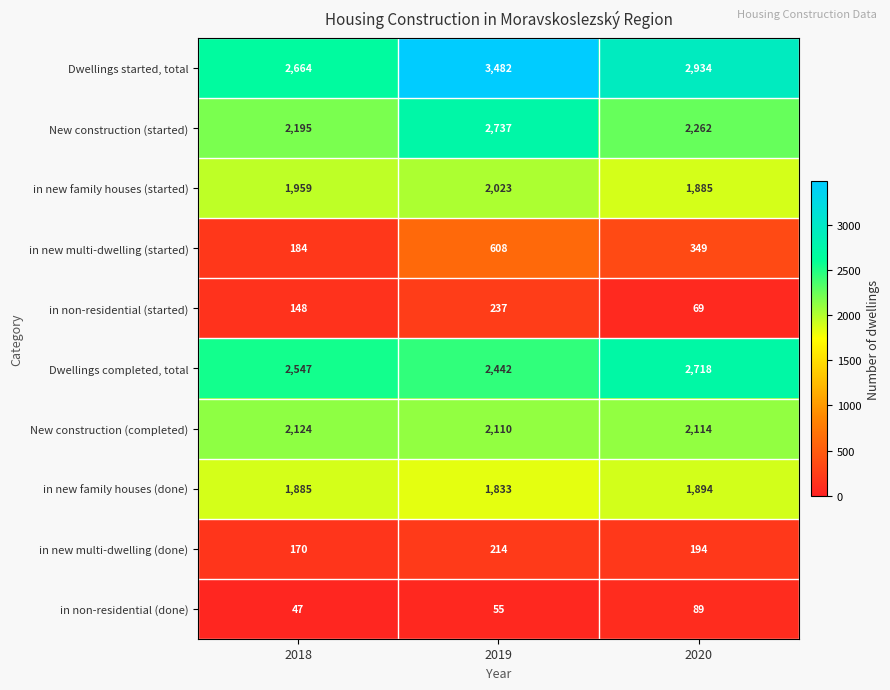

Which category has the highest value across all series?

2019